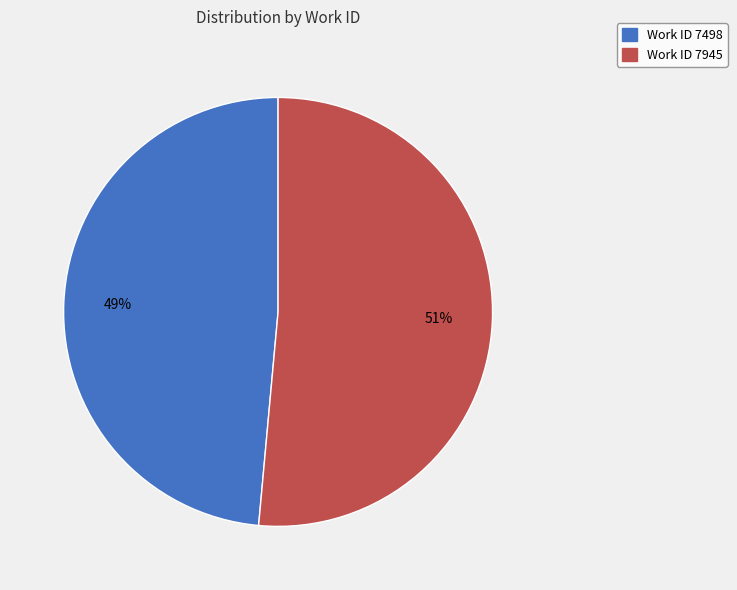

Is it true that Work ID 7945 is 51% of the pie?

True